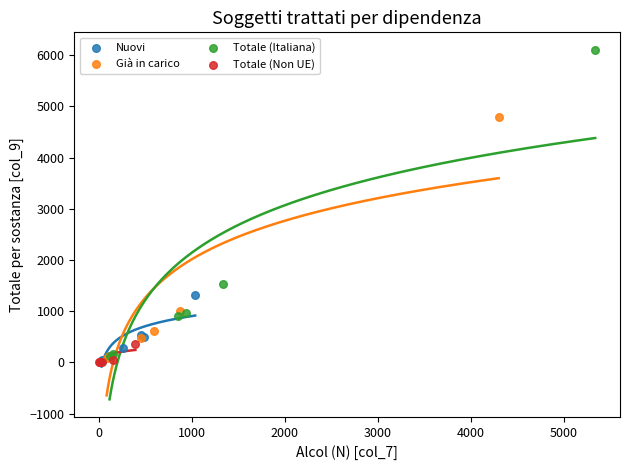

Which series reaches the maximum Y coordinate?

Totale (Italiana)